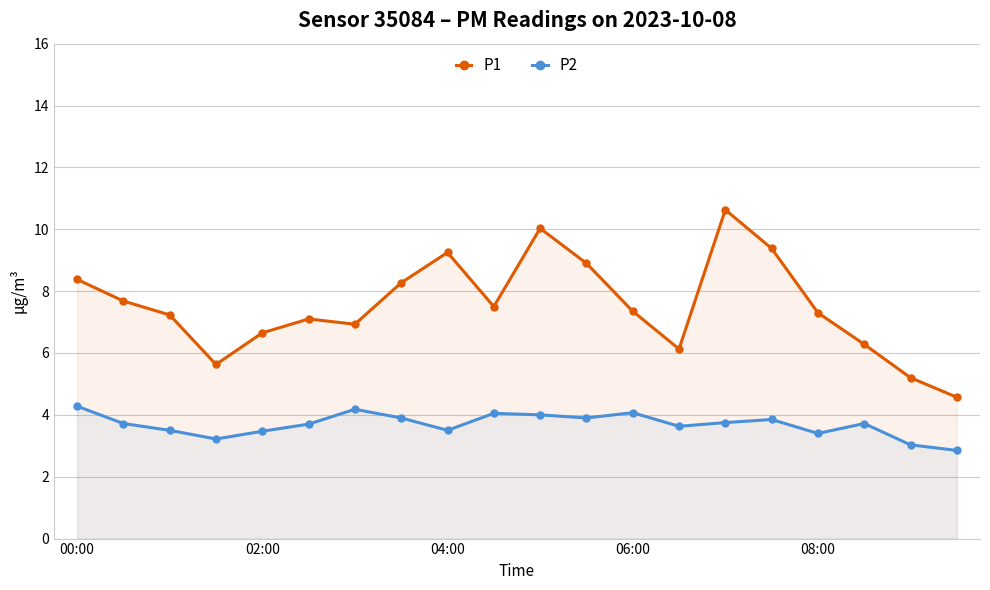

What value does the P2 series have at 02:00?

3.5